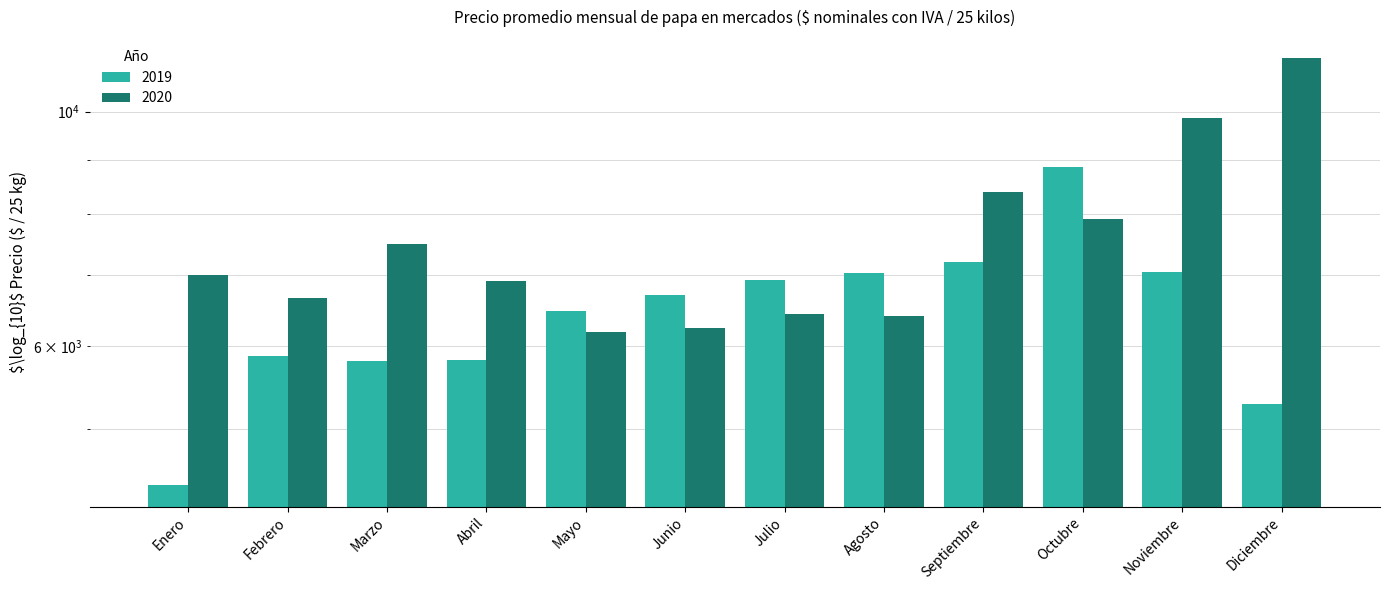

What is the maximum value for 2019?

8861.3